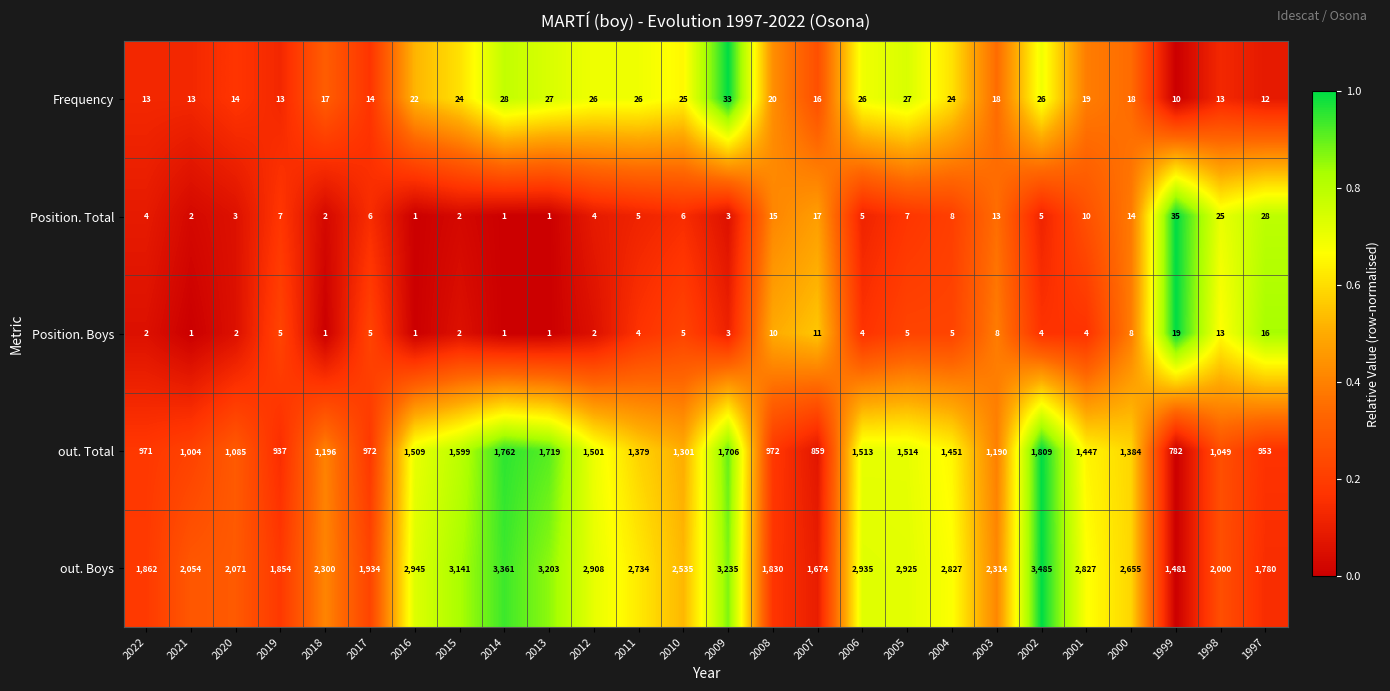

Is it true that out. Boys equals 3235 at 2009?

True